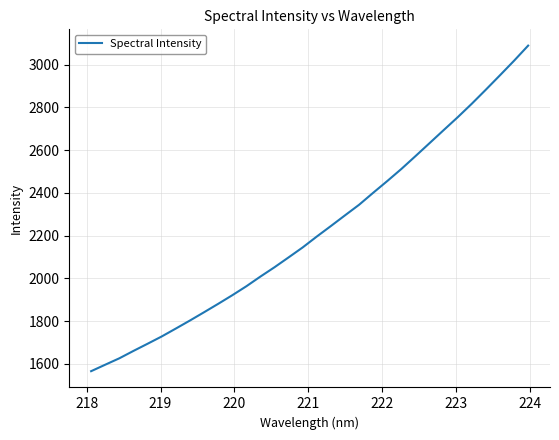

What is the difference between the maximum and minimum values?

1523.5